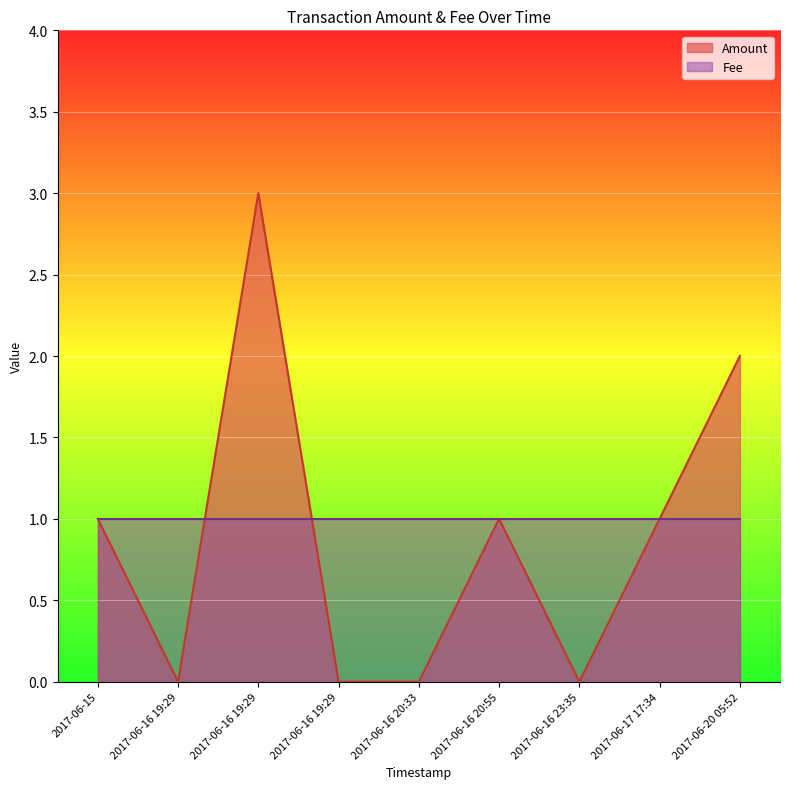

Count the number of values greater than 1.

2